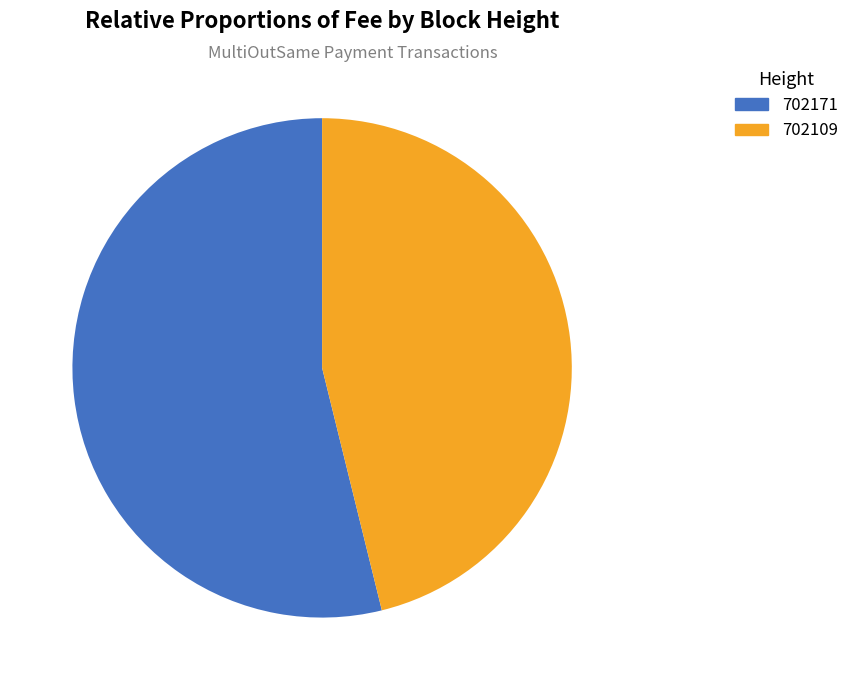

Is it true that 702171 is 54% of the pie?

True